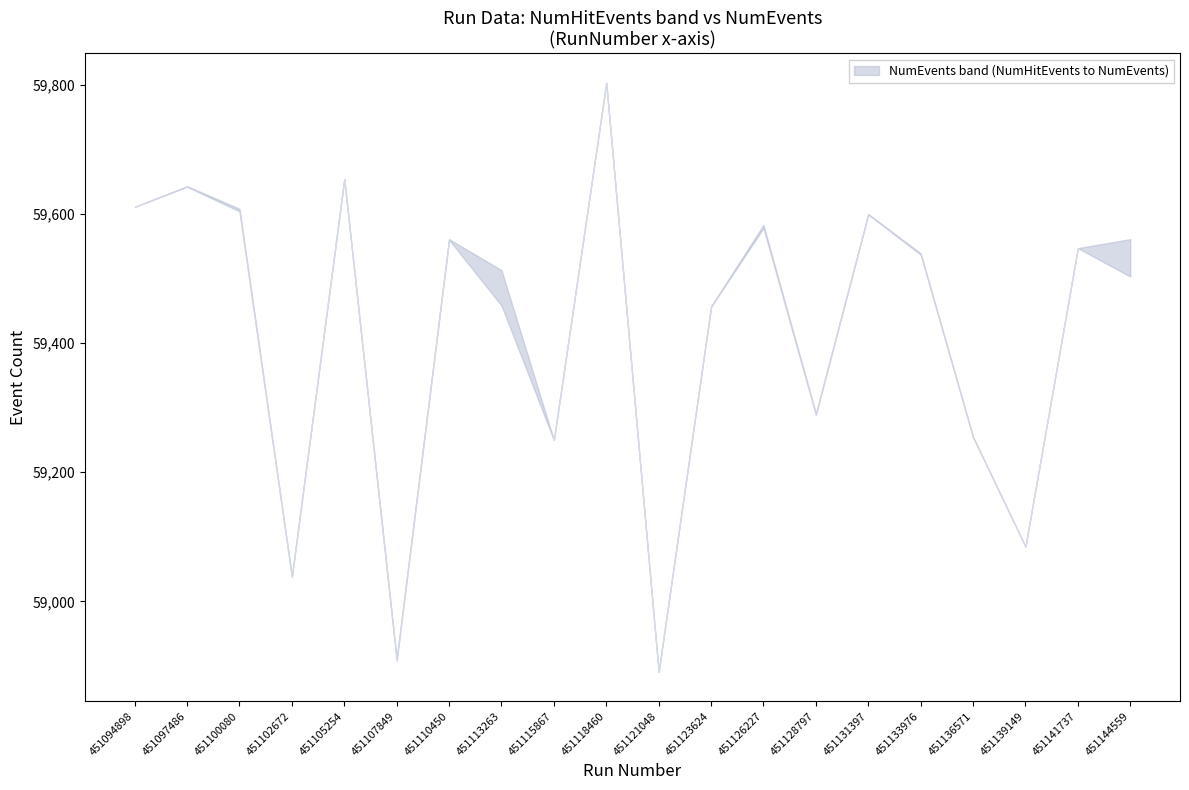

What is the value of the NumHitEvents point at the 15th from the left?

59599